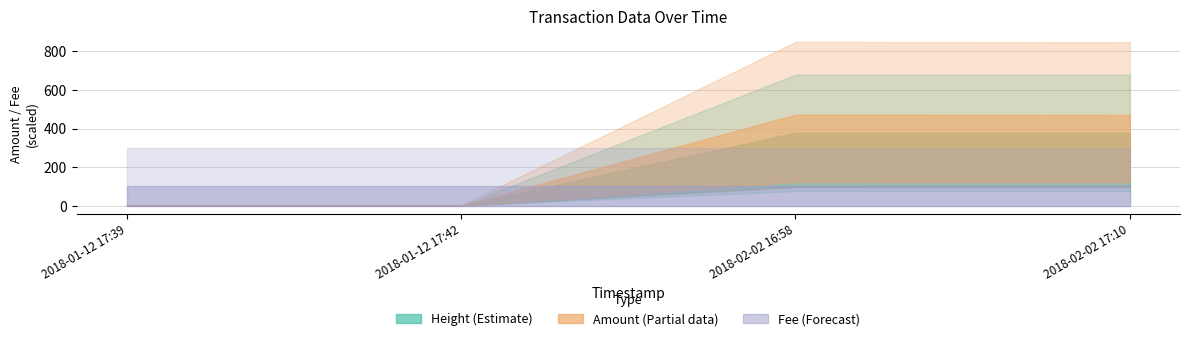

What position from the left is 2018-01-12 17:39:17?

1